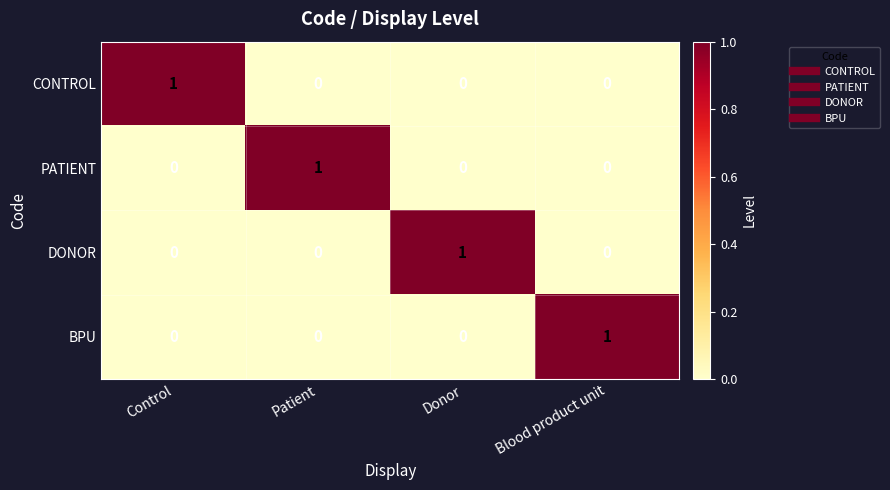

How many BPU values are between 0 and 1?

4